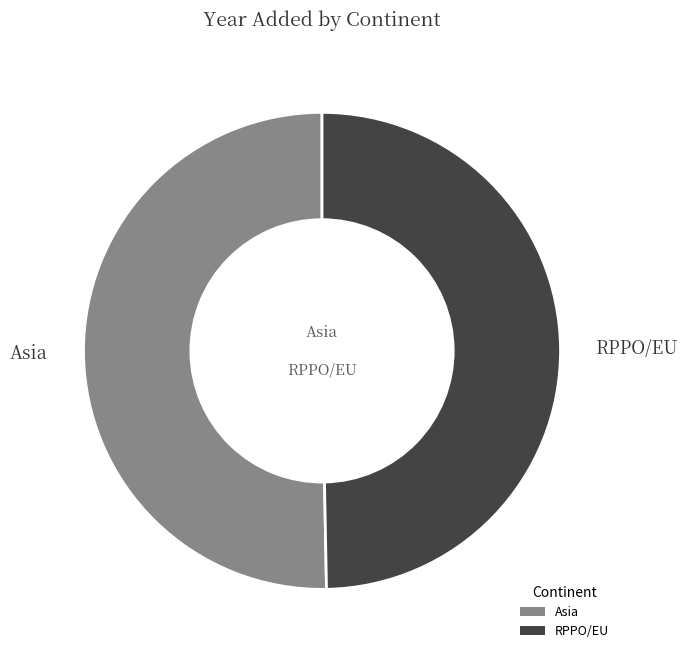

Combined, do Asia and RPPO/EU account for over 50%?

Yes